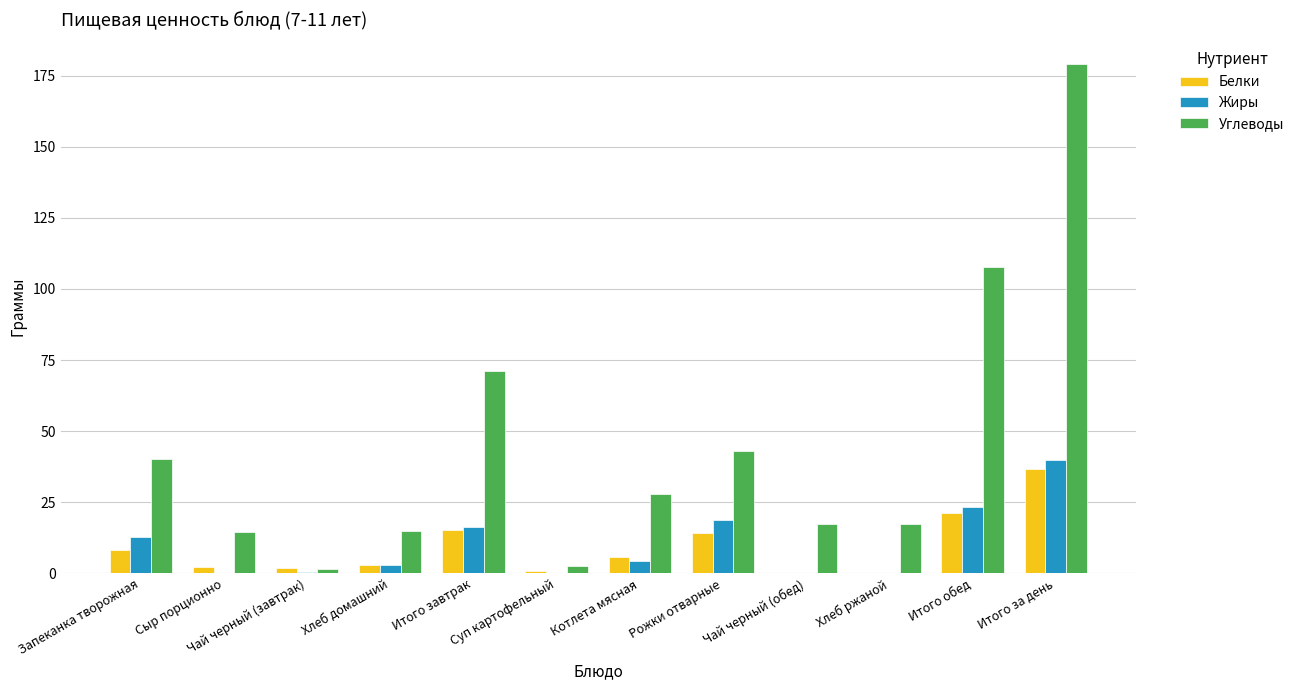

What is the difference between the Углеводы values at Рожки отварные and Итого обед?

64.7